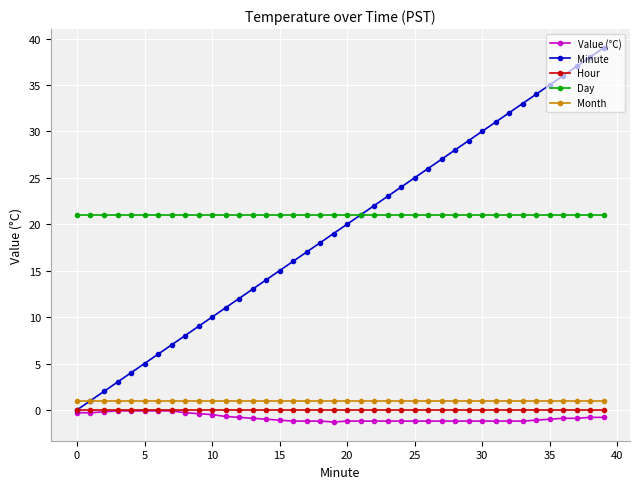

Which series has the largest total across all categories?

Day